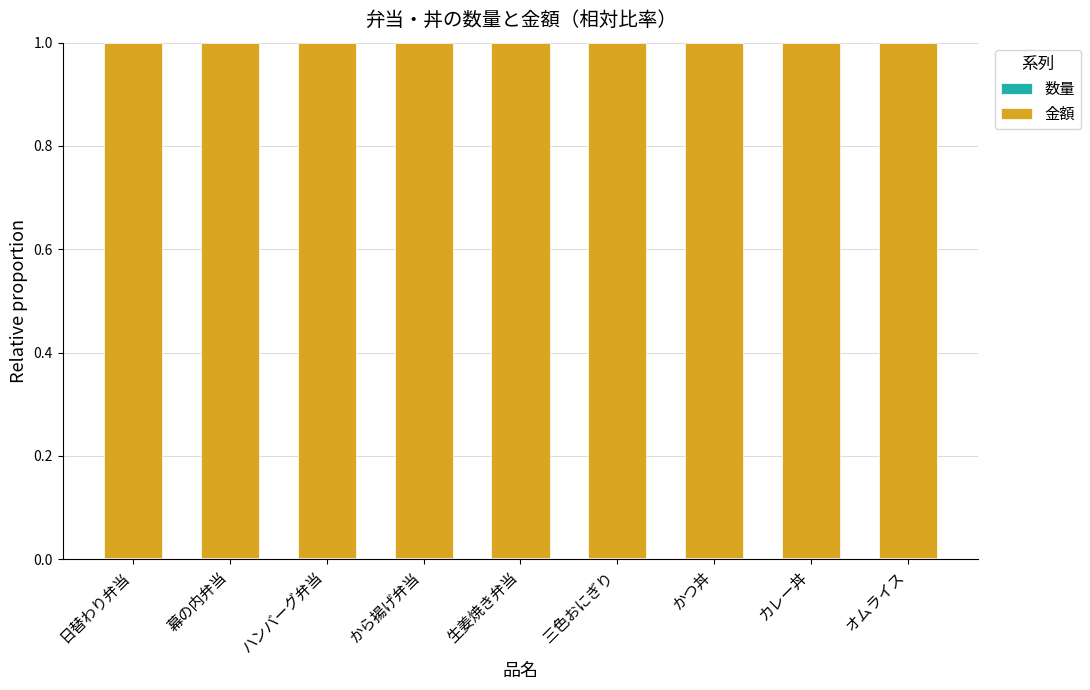

Rank the series at ハンバーグ弁当 from highest to lowest value.

金額, 数量